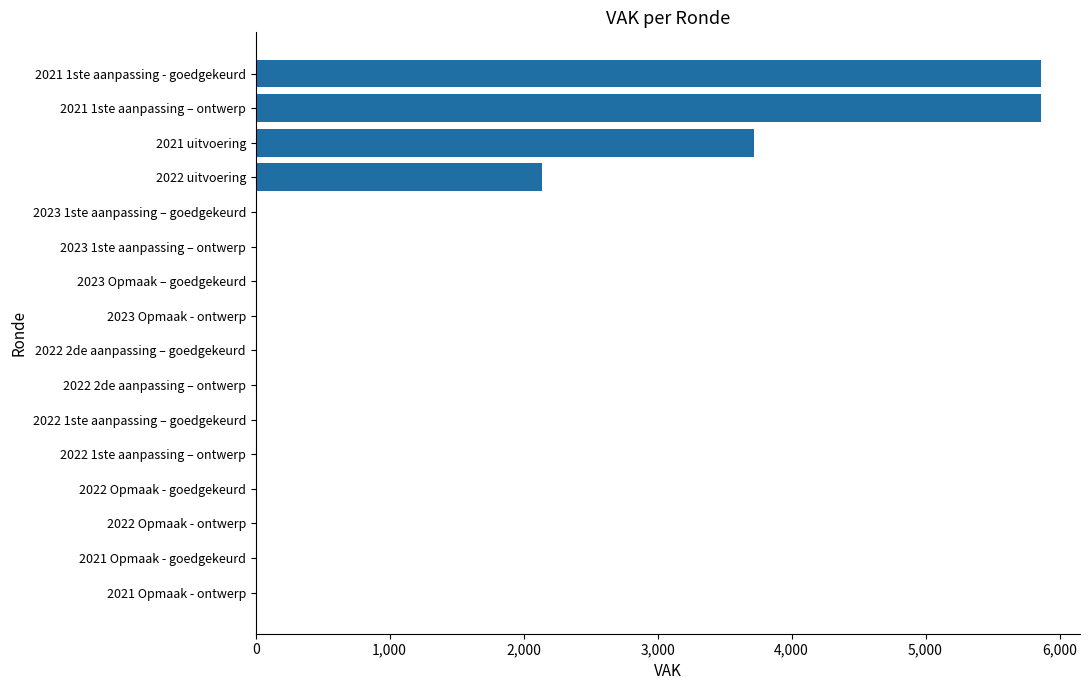

How many distinct data groups are displayed?

1